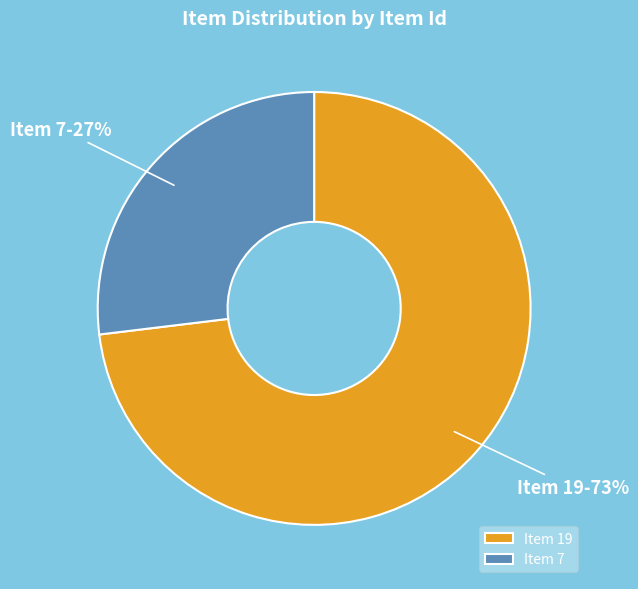

True or false: Item 19 accounts for 65% of the total.

False